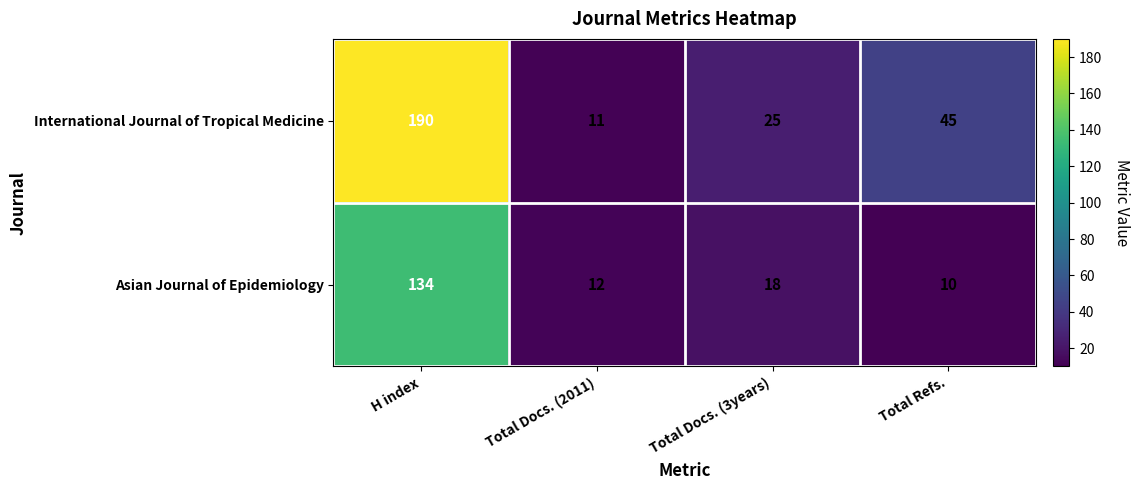

How many series are shown in this chart?

2